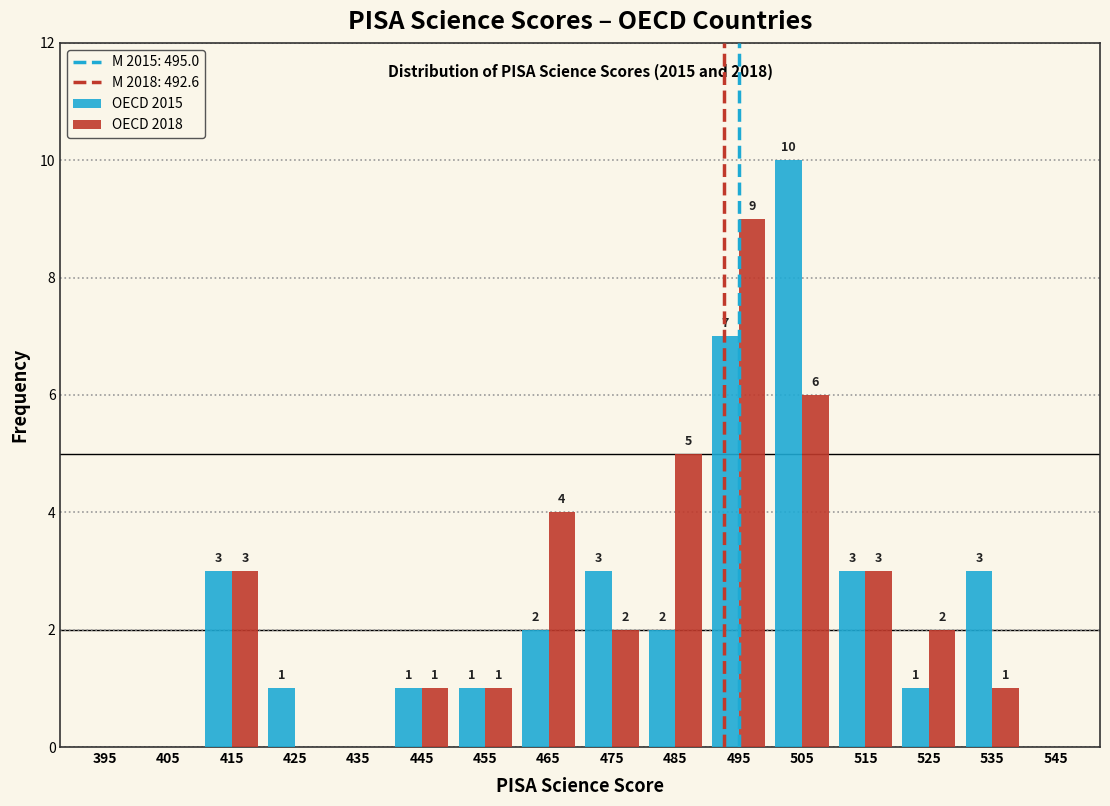

In the OECD 2018 series, which range on the x-axis has the tallest bar?

490 to 500